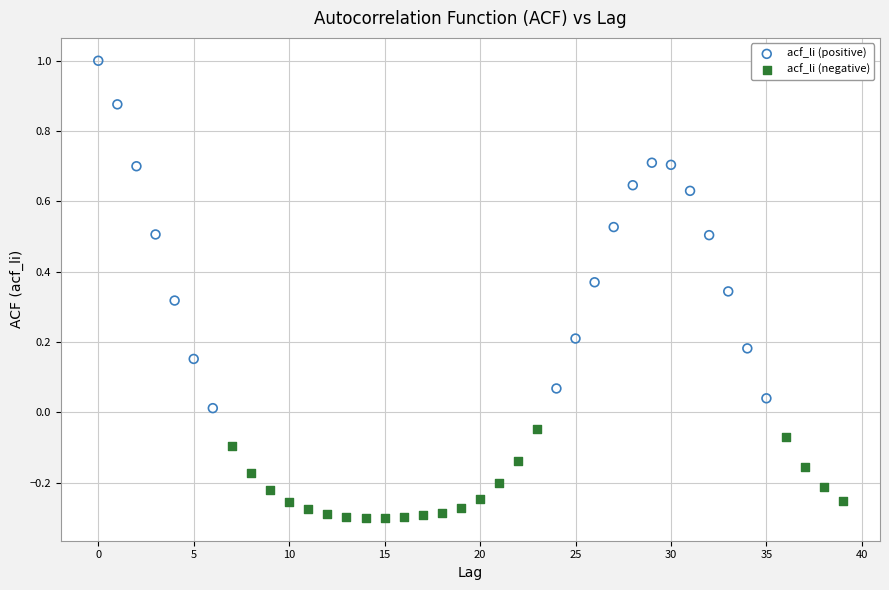

Which series reaches the minimum Y coordinate?

acf_li (negative)